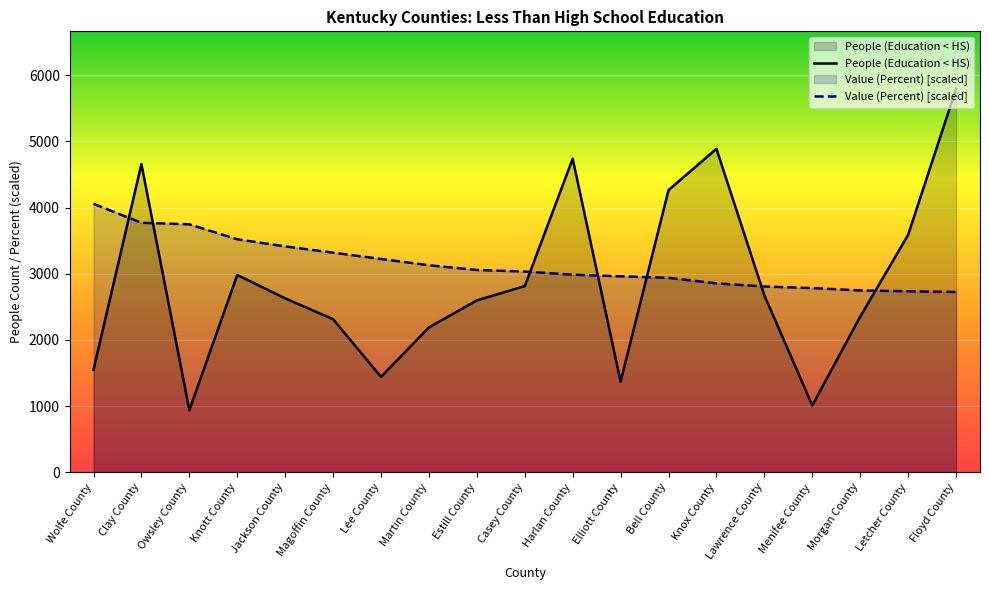

Which series has the largest range (max minus min)?

People (Education < HS)